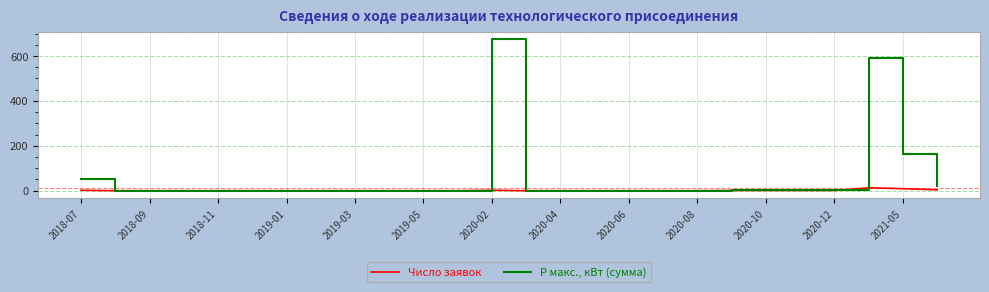

Which series has the widest spread of values?

Р макс., кВт (сумма)